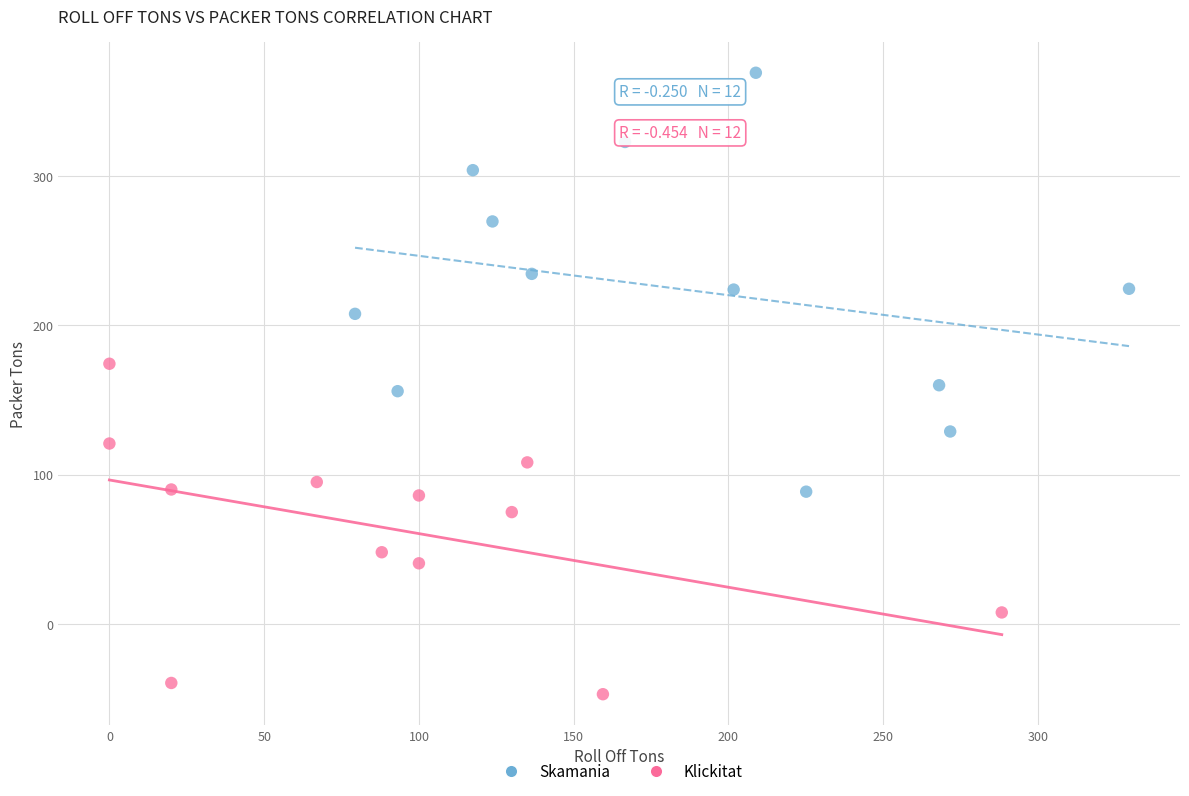

Which series reaches the minimum Y coordinate?

Klickitat